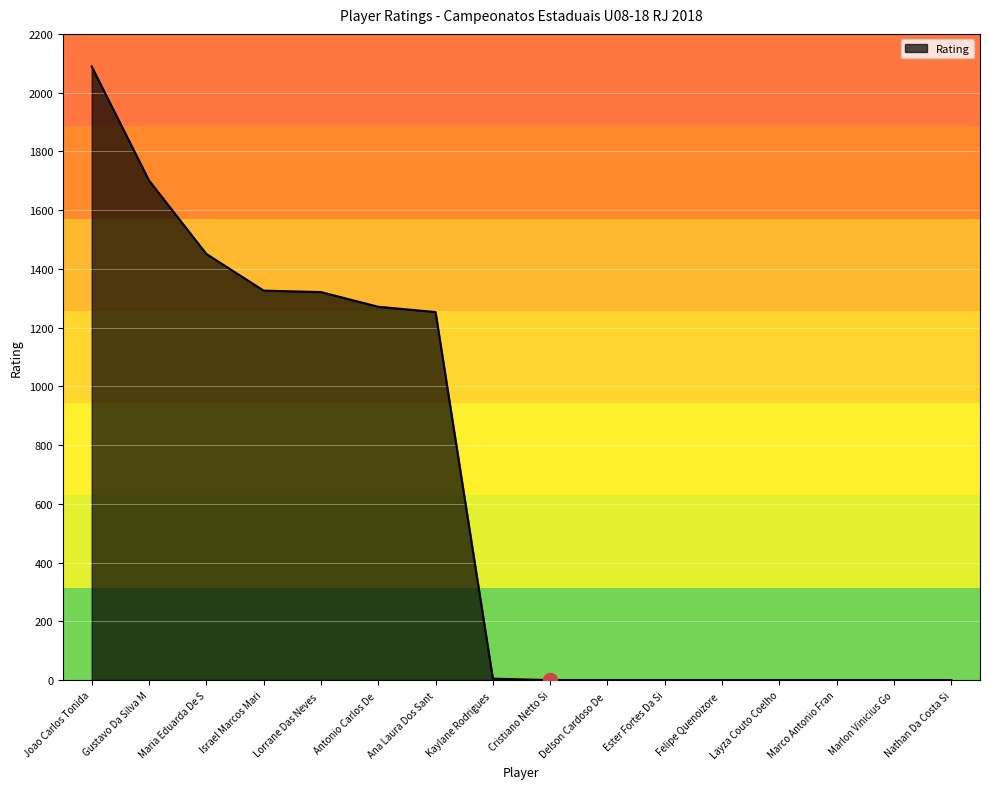

Between Gustavo Da Silva M and Ester Fortes Da Si, which is larger?

Gustavo Da Silva M